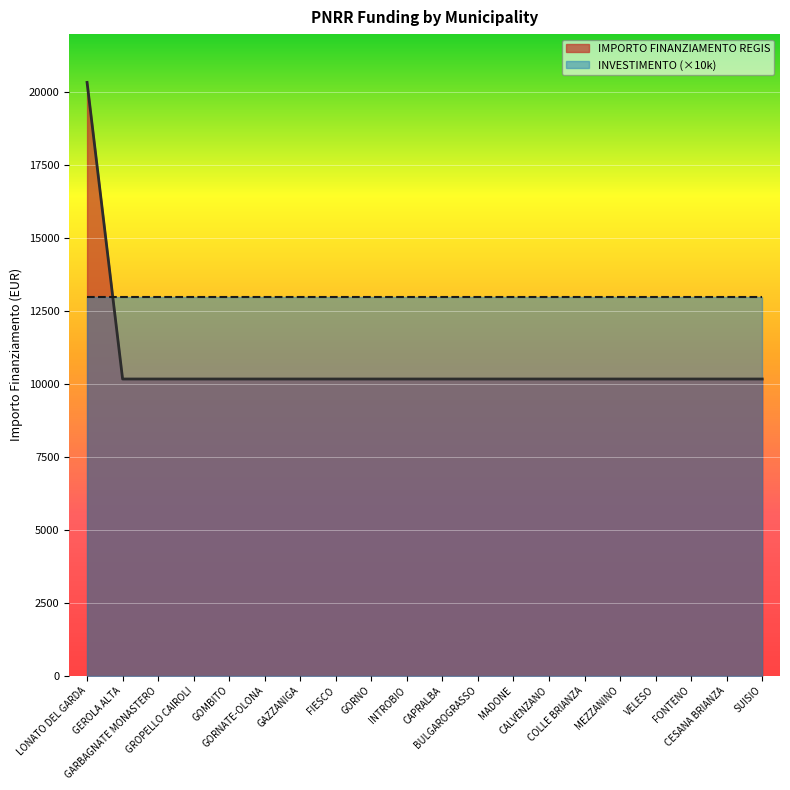

Reading right to left, extract all data points from this chart.

10172	10172	10172	10172	10172	10172	10172	10172	10172	10172	10172	10172	10172	10172	10172	10172	10172	10172	10172	20344